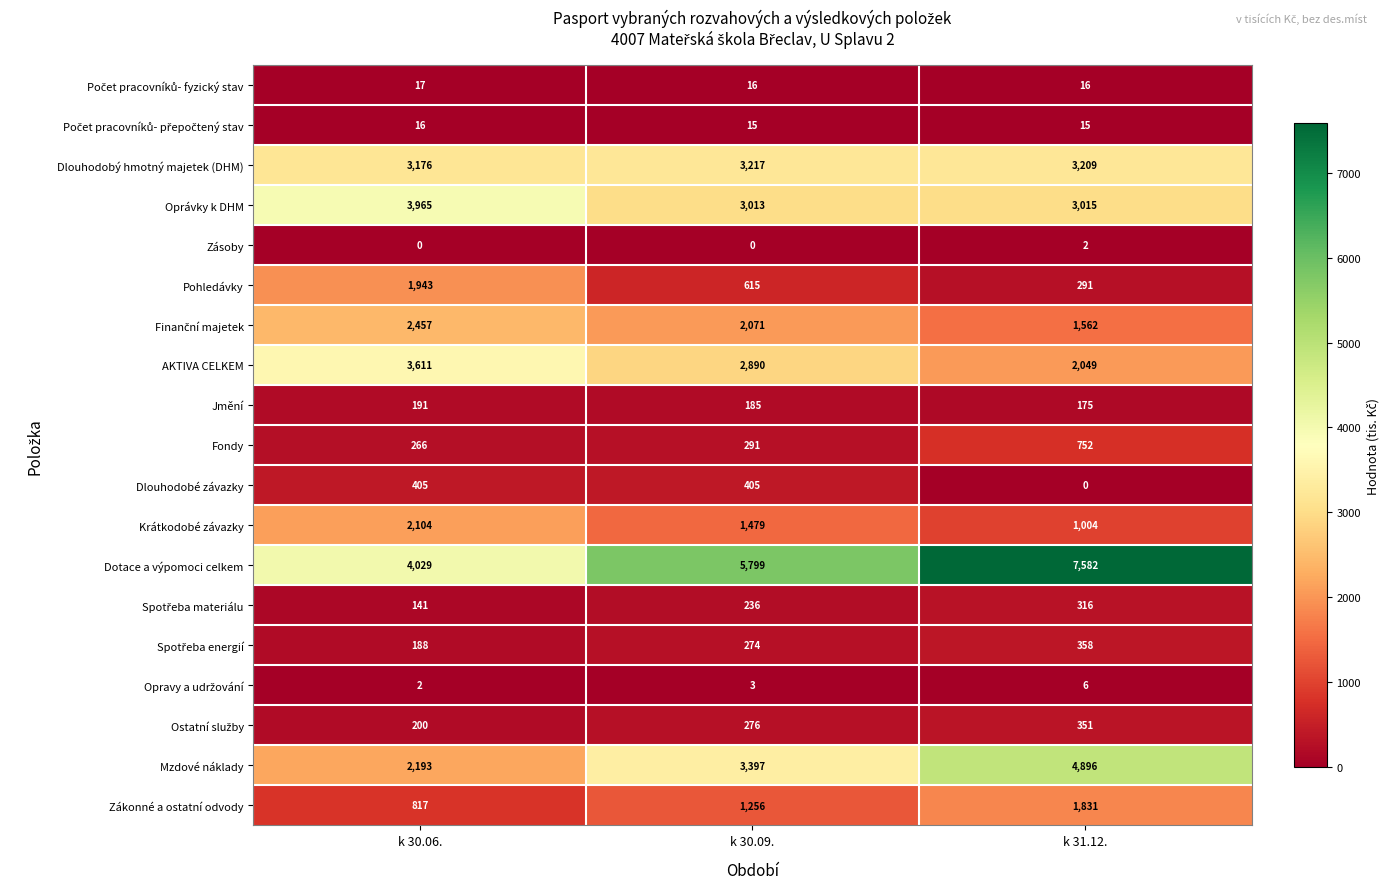

At how many categories does at least one series exceed 2751?

3